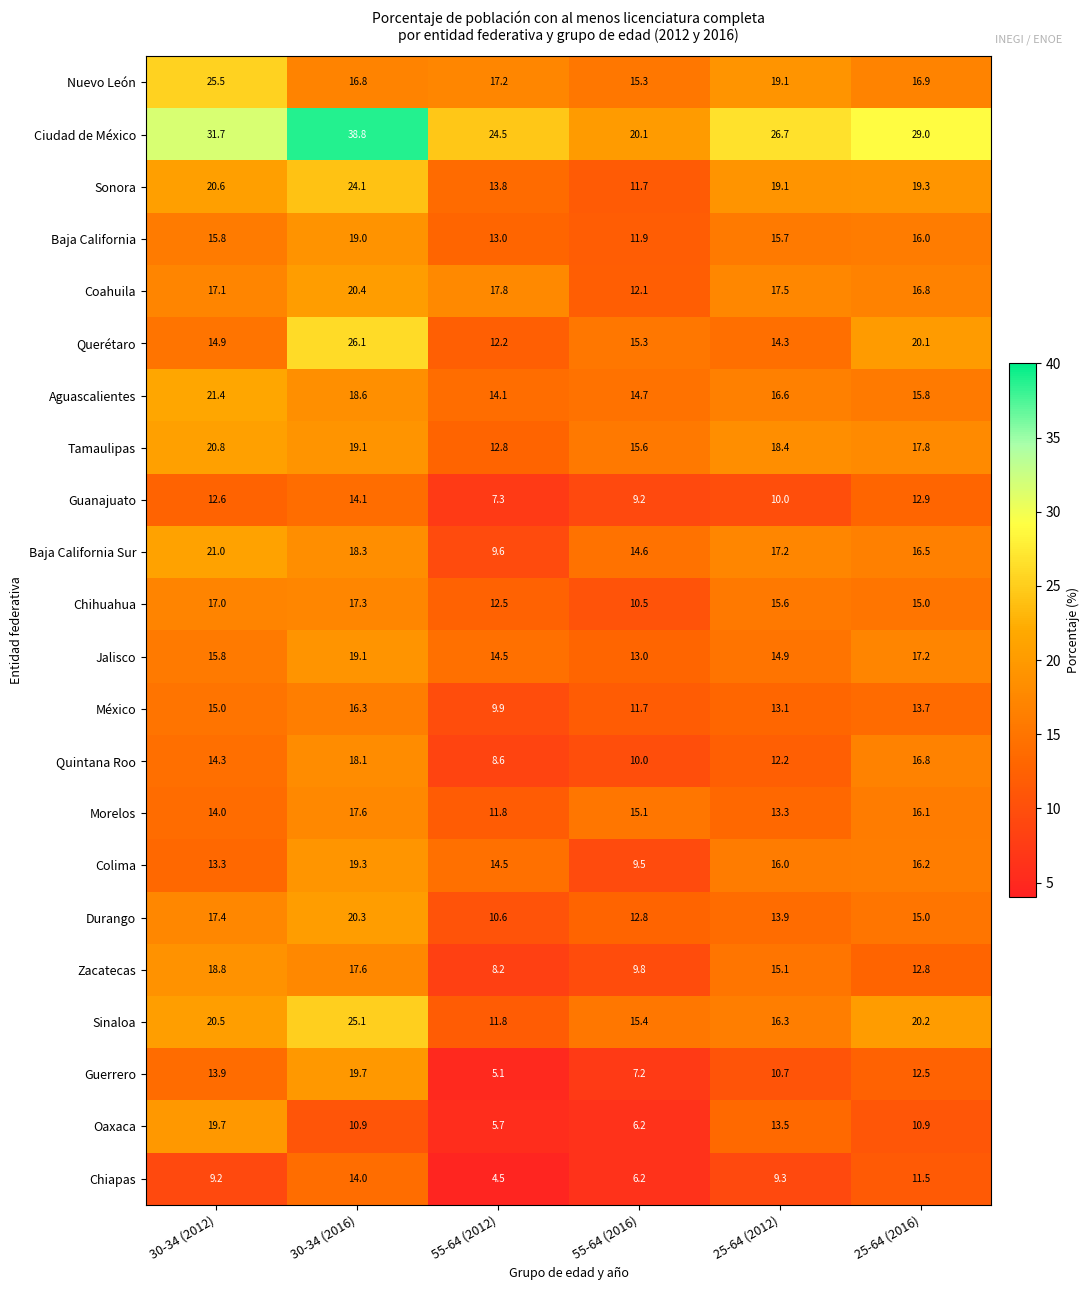

What is the maximum value for Guerrero?

19.7